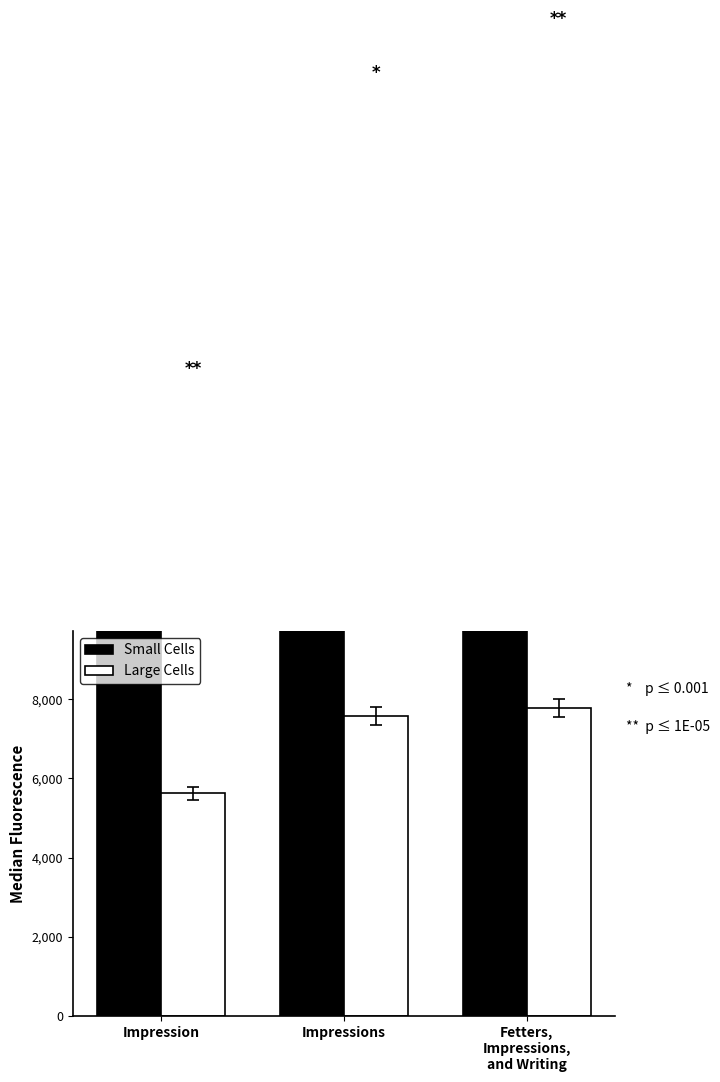

Reading left to right, list all the values displayed in this chart.

Small Cells: 15068	22042	23328
Large Cells: 5620	7568	7782